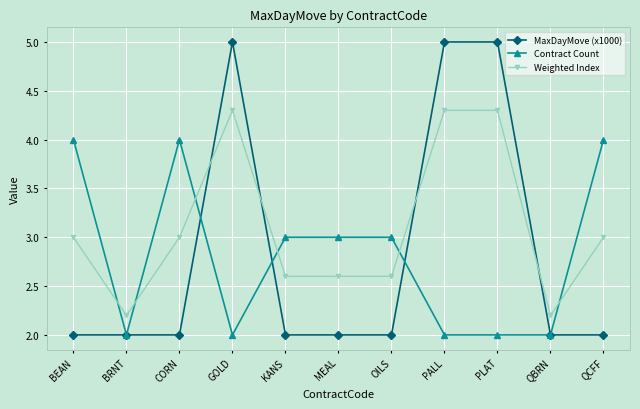

What is the difference between the maximum and minimum values in the Contract Count series?

2.0